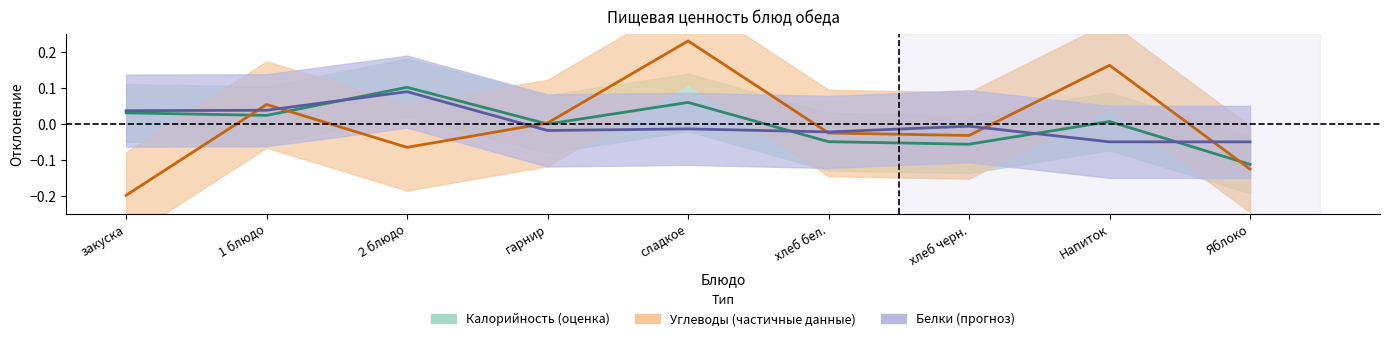

The value of Углеводы at хлеб черн. is -0.0. True or false?

True